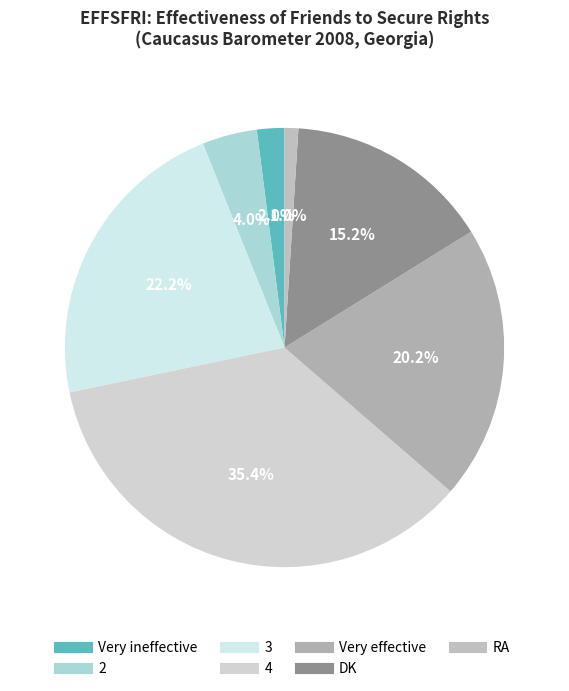

What is the change in value from Very effective to RA?

-19